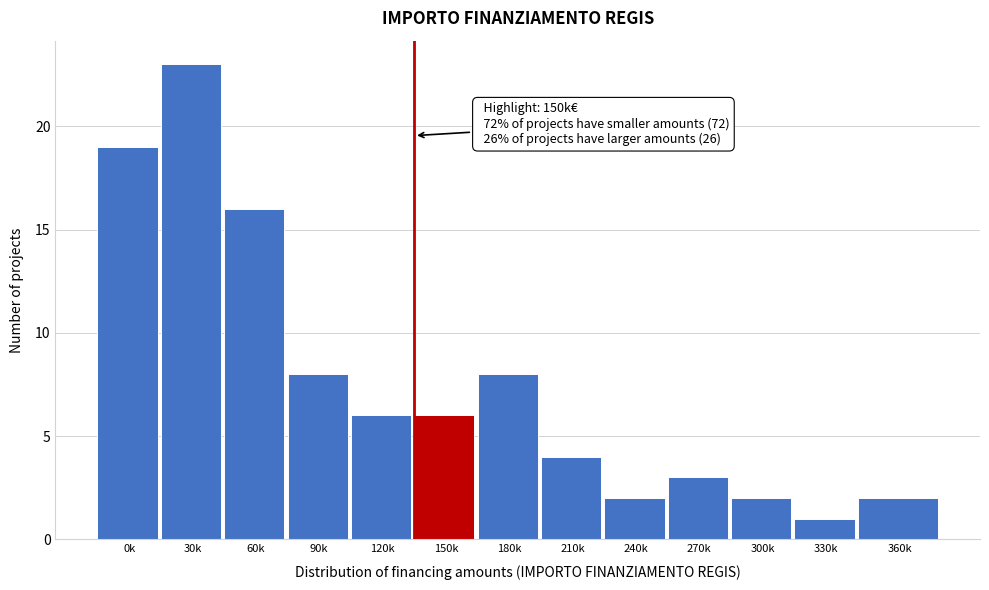

Reading right to left, what are all the values shown in this chart?

2	1	2	3	2	4	8	6	6	8	16	23	19